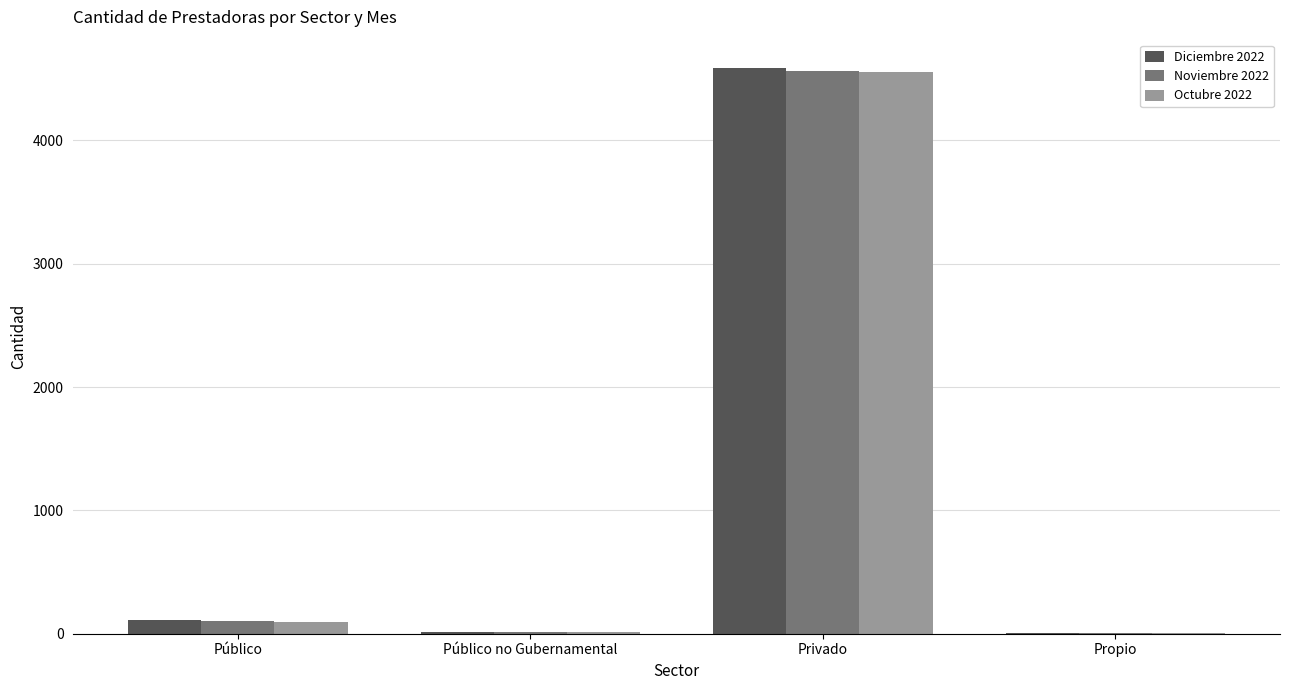

Which series changed the most between Público and Privado?

Diciembre 2022